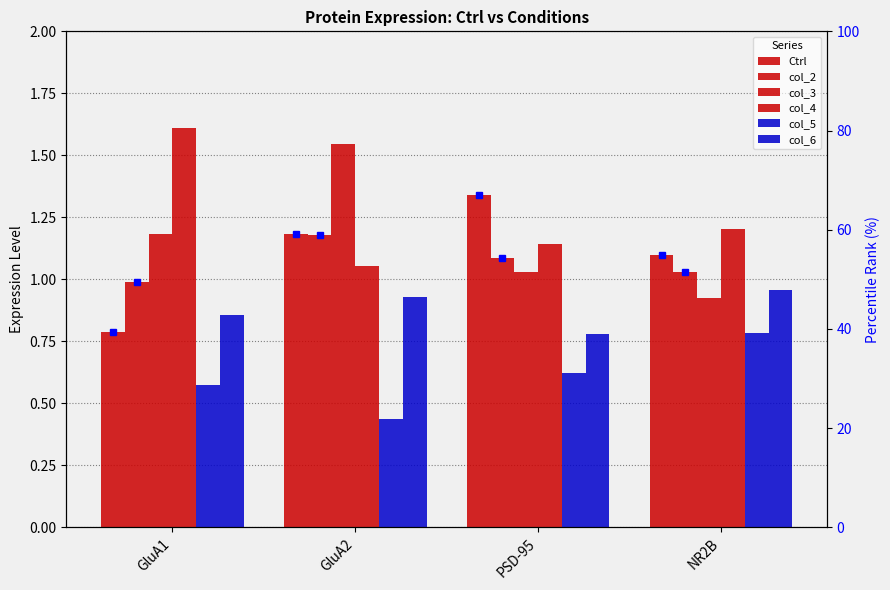

Rank the categories by col_3 value from highest to lowest.

GluA2, GluA1, PSD-95, NR2B